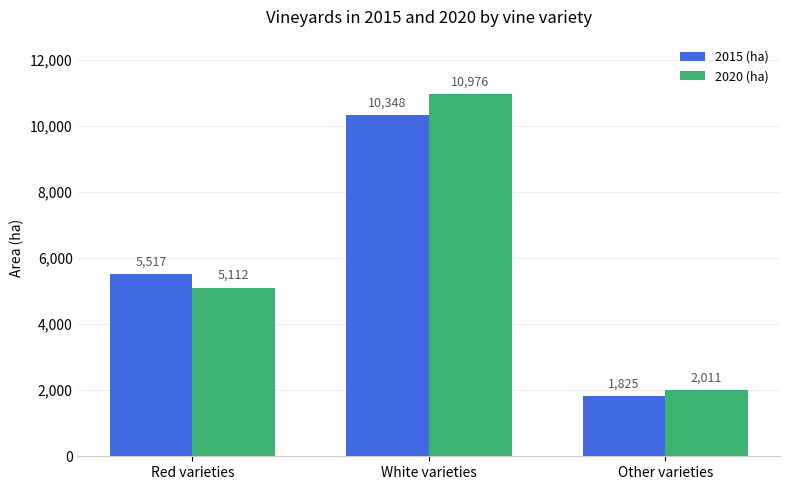

Rank the series by their average value, from highest to lowest.

2020 (ha), 2015 (ha)